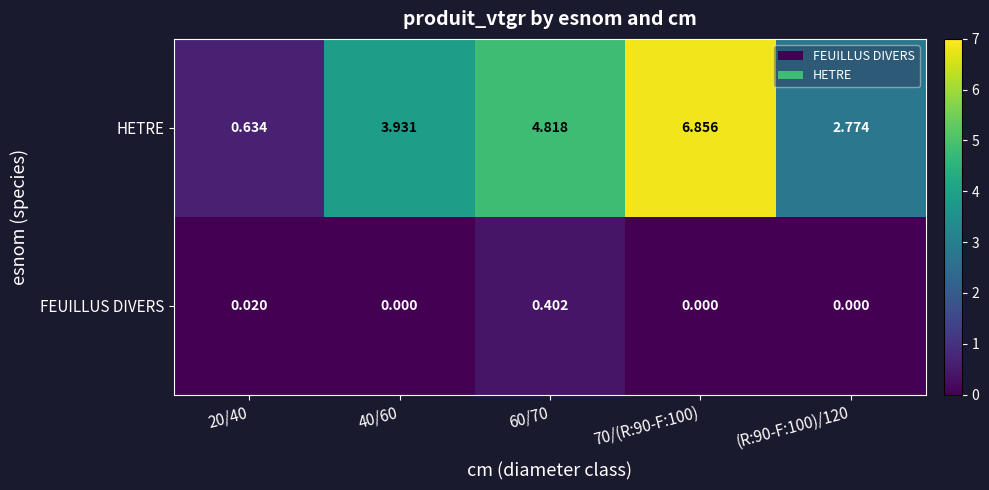

At 40/60, list the series in order from largest to smallest.

HETRE, FEUILLUS DIVERS